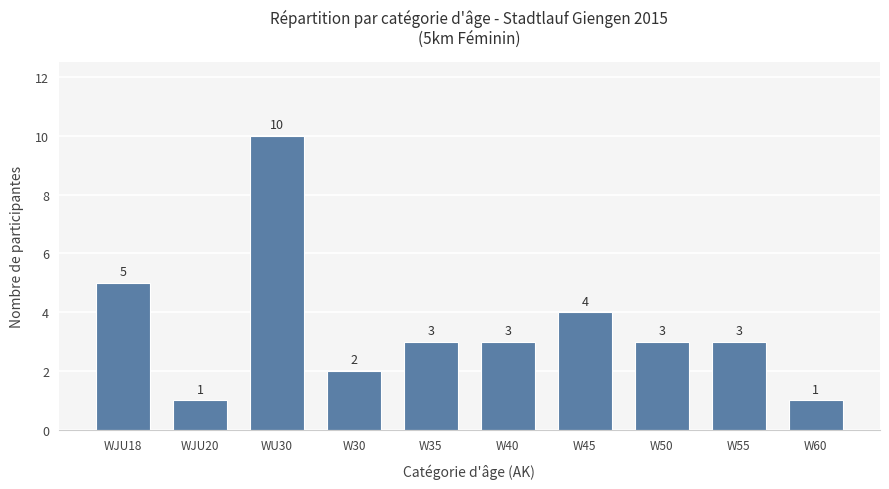

What is the greatest value displayed?

10